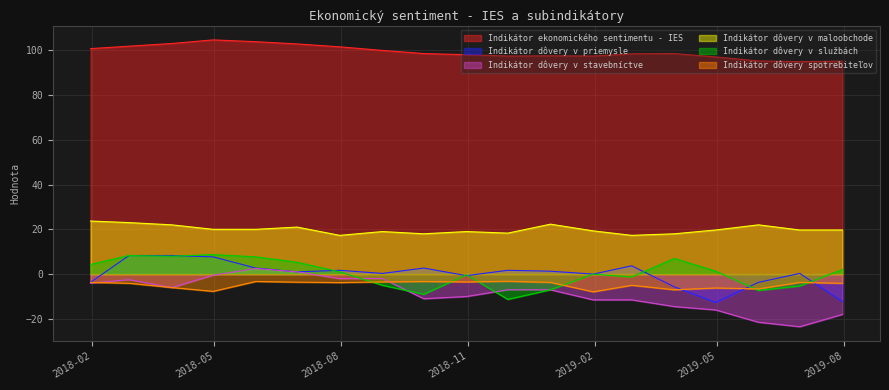

Does the chart display data point markers on the line(s)?

No